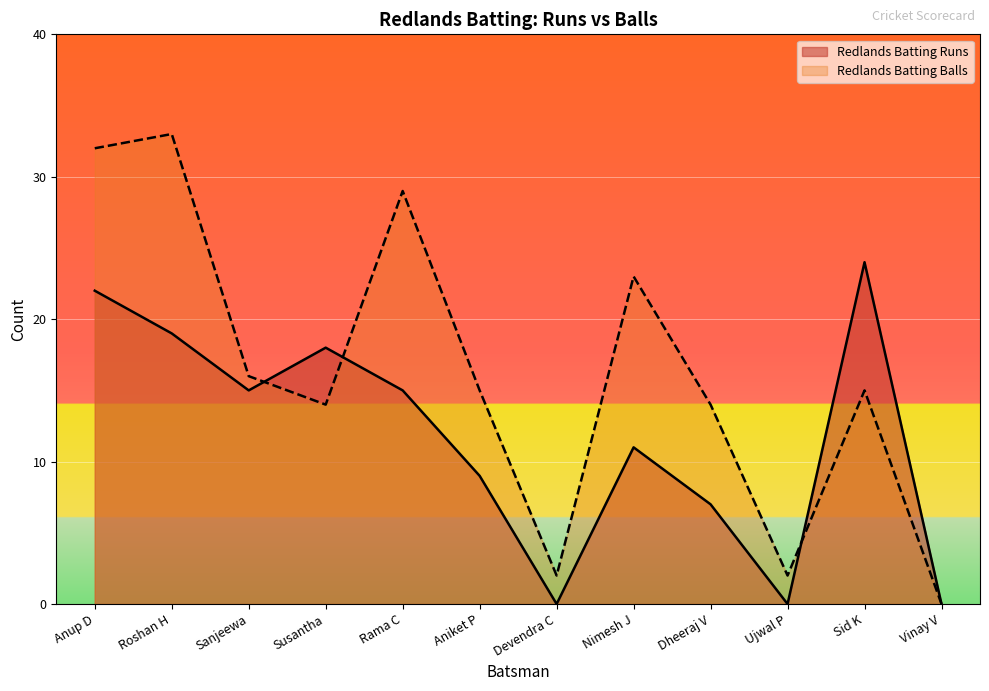

Where is the first local minimum for Redlands Batting Balls?

Susantha